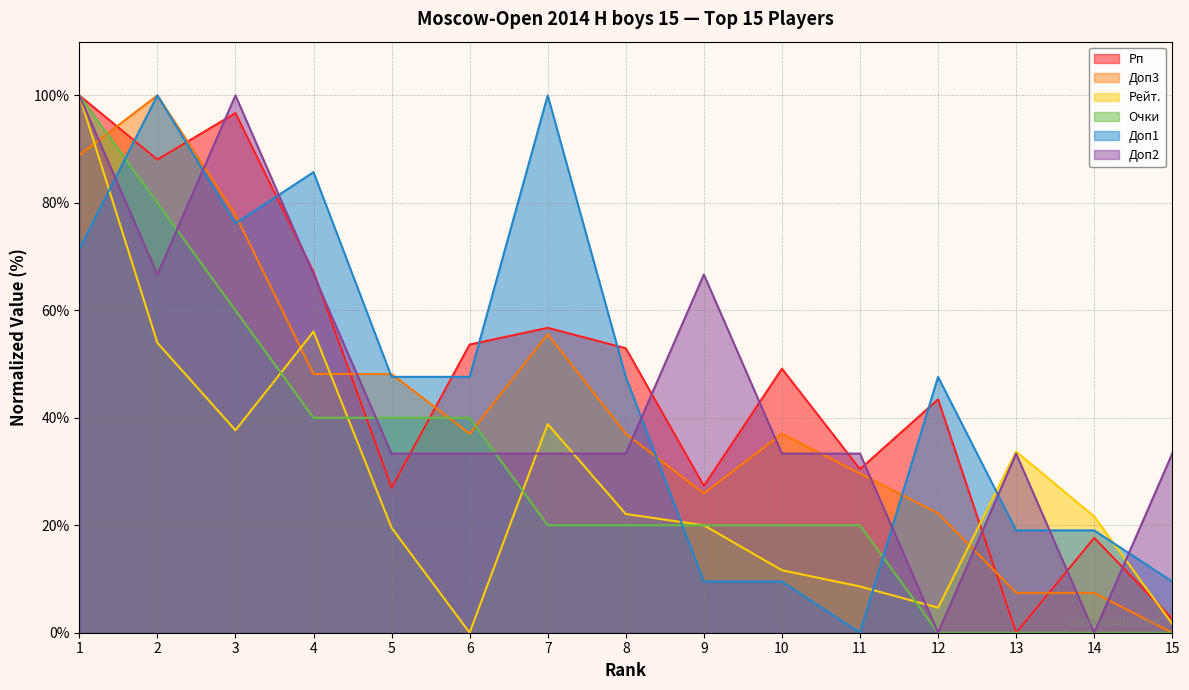

Which series changed the most between 12 and 15?

Рп